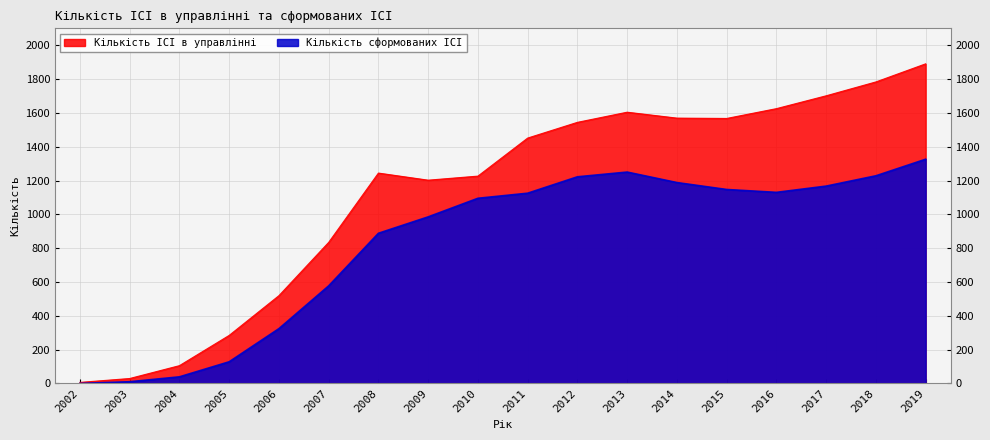

True or false: Кількість ІСІ в управлінні and Кількість сформованих ІСІ cross at least once.

False